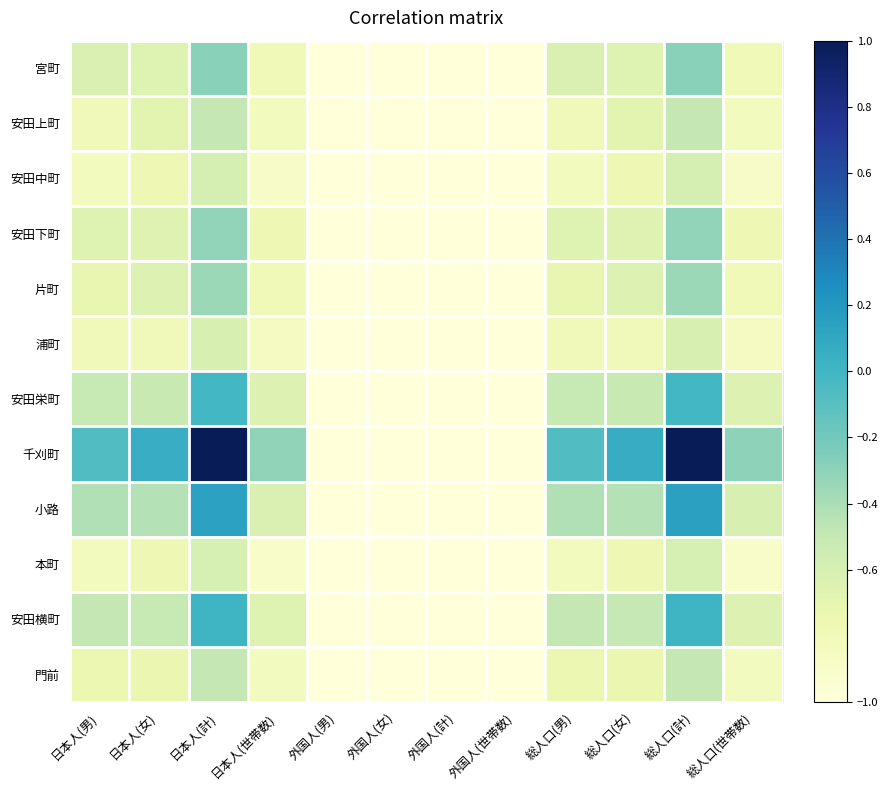

Reading right to left, what are all the values shown in this chart?

宮町: 総人口(世帯数)=-0.8	総人口(計)=-0.3	総人口(女)=-0.7	総人口(男)=-0.6	外国人(世帯数)=-1.0	外国人(計)=-1.0	外国人(女)=-1.0	外国人(男)=-1.0	日本人(世帯数)=-0.8	日本人(計)=-0.3	日本人(女)=-0.7	日本人(男)=-0.6
安田上町: 総人口(世帯数)=-0.8	総人口(計)=-0.5	総人口(女)=-0.7	総人口(男)=-0.8	外国人(世帯数)=-1.0	外国人(計)=-1.0	外国人(女)=-1.0	外国人(男)=-1.0	日本人(世帯数)=-0.8	日本人(計)=-0.5	日本人(女)=-0.7	日本人(男)=-0.8
安田中町: 総人口(世帯数)=-0.9	総人口(計)=-0.6	総人口(女)=-0.8	総人口(男)=-0.8	外国人(世帯数)=-1.0	外国人(計)=-1.0	外国人(女)=-1.0	外国人(男)=-1.0	日本人(世帯数)=-0.9	日本人(計)=-0.6	日本人(女)=-0.8	日本人(男)=-0.8
安田下町: 総人口(世帯数)=-0.8	総人口(計)=-0.3	総人口(女)=-0.7	総人口(男)=-0.7	外国人(世帯数)=-1.0	外国人(計)=-1.0	外国人(女)=-1.0	外国人(男)=-1.0	日本人(世帯数)=-0.8	日本人(計)=-0.3	日本人(女)=-0.7	日本人(男)=-0.7
片町: 総人口(世帯数)=-0.8	総人口(計)=-0.4	総人口(女)=-0.6	総人口(男)=-0.7	外国人(世帯数)=-1.0	外国人(計)=-1.0	外国人(女)=-1.0	外国人(男)=-1.0	日本人(世帯数)=-0.8	日本人(計)=-0.4	日本人(女)=-0.6	日本人(男)=-0.7
浦町: 総人口(世帯数)=-0.9	総人口(計)=-0.6	総人口(女)=-0.8	総人口(男)=-0.8	外国人(世帯数)=-1.0	外国人(計)=-1.0	外国人(女)=-1.0	外国人(男)=-1.0	日本人(世帯数)=-0.9	日本人(計)=-0.6	日本人(女)=-0.8	日本人(男)=-0.8
安田栄町: 総人口(世帯数)=-0.6	総人口(計)=-0.0	総人口(女)=-0.5	総人口(男)=-0.5	外国人(世帯数)=-1.0	外国人(計)=-1.0	外国人(女)=-1.0	外国人(男)=-1.0	日本人(世帯数)=-0.6	日本人(計)=-0.0	日本人(女)=-0.5	日本人(男)=-0.5
千刈町: 総人口(世帯数)=-0.3	総人口(計)=1.0	総人口(女)=0.1	総人口(男)=-0.1	外国人(世帯数)=-1.0	外国人(計)=-1.0	外国人(女)=-1.0	外国人(男)=-1.0	日本人(世帯数)=-0.3	日本人(計)=1.0	日本人(女)=0.1	日本人(男)=-0.1
小路: 総人口(世帯数)=-0.6	総人口(計)=0.1	総人口(女)=-0.4	総人口(男)=-0.4	外国人(世帯数)=-1.0	外国人(計)=-1.0	外国人(女)=-1.0	外国人(男)=-1.0	日本人(世帯数)=-0.6	日本人(計)=0.1	日本人(女)=-0.4	日本人(男)=-0.4
本町: 総人口(世帯数)=-0.9	総人口(計)=-0.6	総人口(女)=-0.8	総人口(男)=-0.8	外国人(世帯数)=-1.0	外国人(計)=-1.0	外国人(女)=-1.0	外国人(男)=-1.0	日本人(世帯数)=-0.9	日本人(計)=-0.6	日本人(女)=-0.8	日本人(男)=-0.8
安田横町: 総人口(世帯数)=-0.6	総人口(計)=0.0	総人口(女)=-0.5	総人口(男)=-0.5	外国人(世帯数)=-1.0	外国人(計)=-1.0	外国人(女)=-1.0	外国人(男)=-1.0	日本人(世帯数)=-0.6	日本人(計)=0.0	日本人(女)=-0.5	日本人(男)=-0.5
門前: 総人口(世帯数)=-0.8	総人口(計)=-0.5	総人口(女)=-0.7	総人口(男)=-0.7	外国人(世帯数)=-1.0	外国人(計)=-1.0	外国人(女)=-1.0	外国人(男)=-1.0	日本人(世帯数)=-0.8	日本人(計)=-0.5	日本人(女)=-0.7	日本人(男)=-0.7